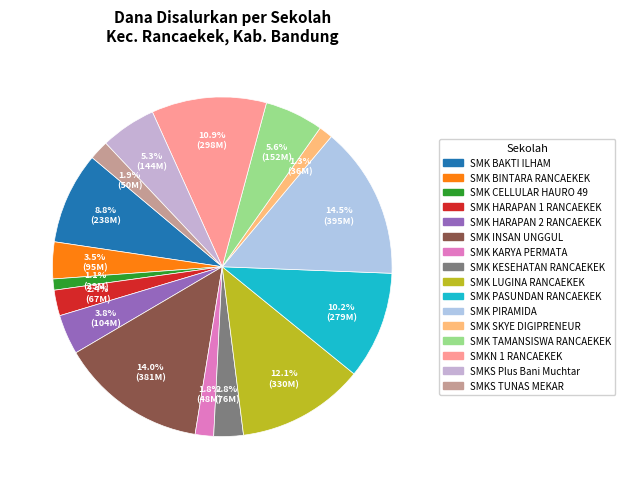

Rank the categories by value from lowest to highest.

SMK CELLULAR HAURO 49, SMK SKYE DIGIPRENEUR, SMK KARYA PERMATA, SMKS TUNAS MEKAR, SMK HARAPAN 1 RANCAEKEK, SMK KESEHATAN RANCAEKEK, SMK BINTARA RANCAEKEK, SMK HARAPAN 2 RANCAEKEK, SMKS Plus Bani Muchtar, SMK TAMANSISWA RANCAEKEK, SMK BAKTI ILHAM, SMK PASUNDAN RANCAEKEK, SMKN 1 RANCAEKEK, SMK LUGINA RANCAEKEK, SMK INSAN UNGGUL, SMK PIRAMIDA